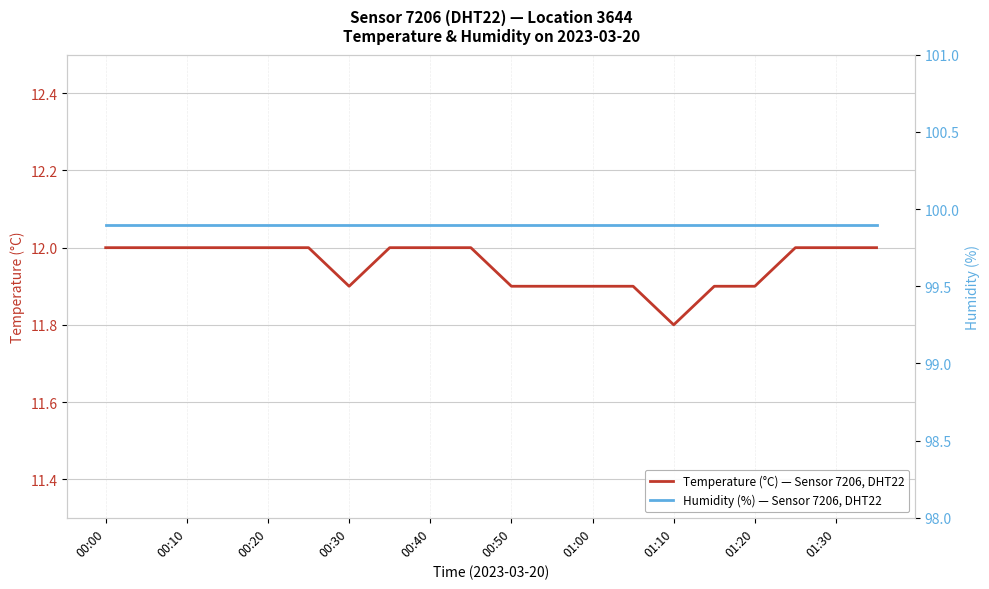

Is it true that Temperature (°C) — Sensor 7206, DHT22 equals 11.9 at 01:00?

True